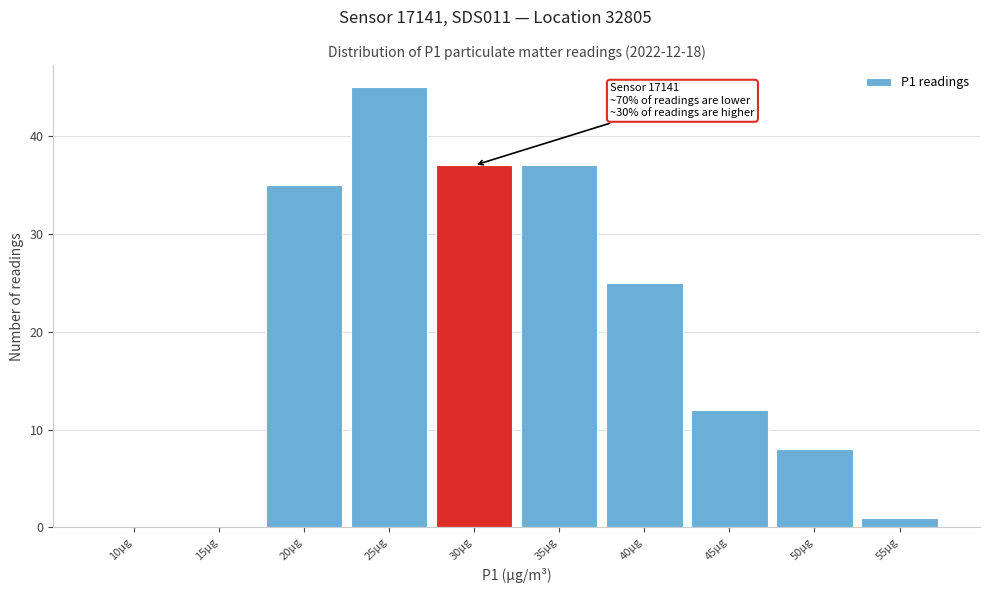

Reading left to right, extract all data points from this chart.

10µg=0	15µg=0	20µg=35	25µg=45	30µg=37	35µg=37	40µg=25	45µg=12	50µg=8	55µg=1